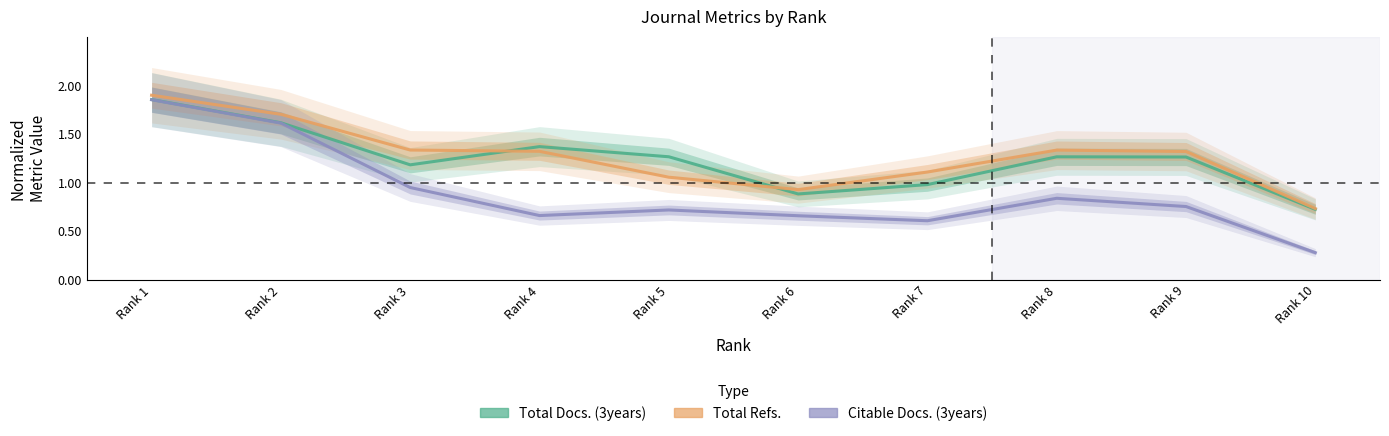

How many values in the Total Refs. series exceed 1?

8